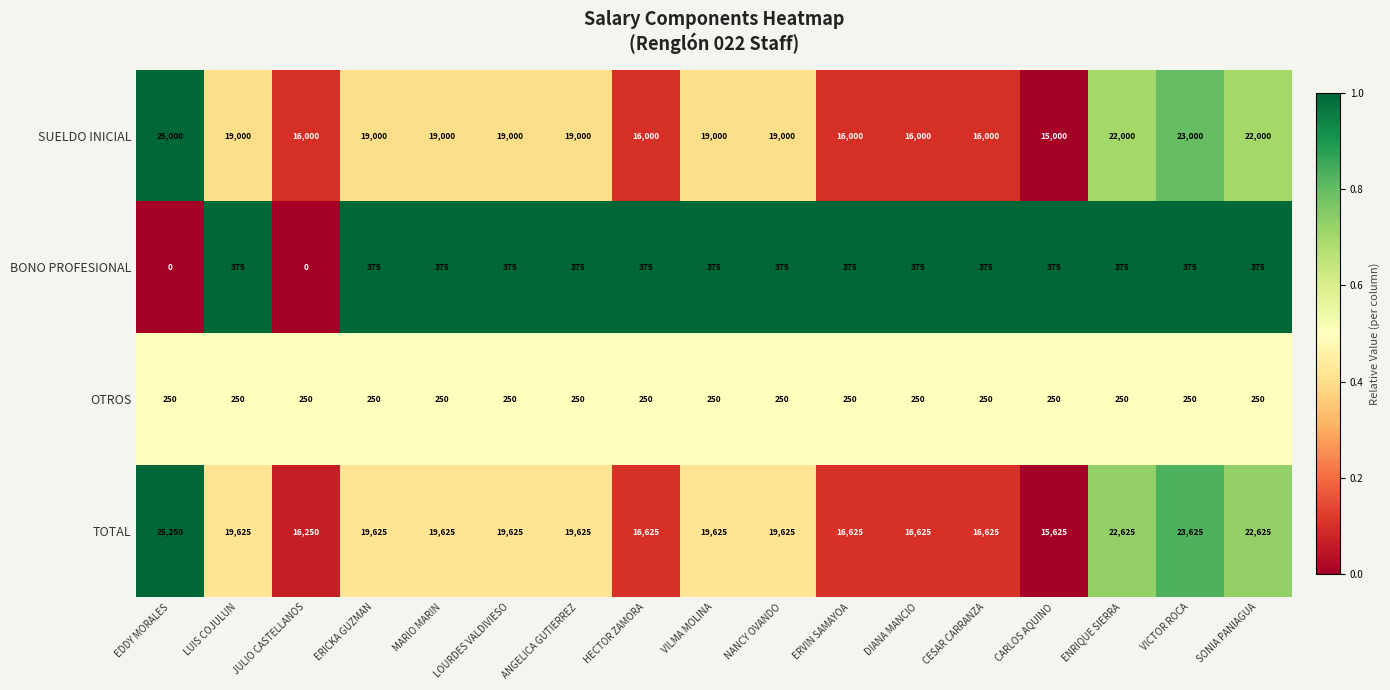

True or false: SUELDO INICIAL has a value of 16000 at JULIO CASTELLANOS.

True